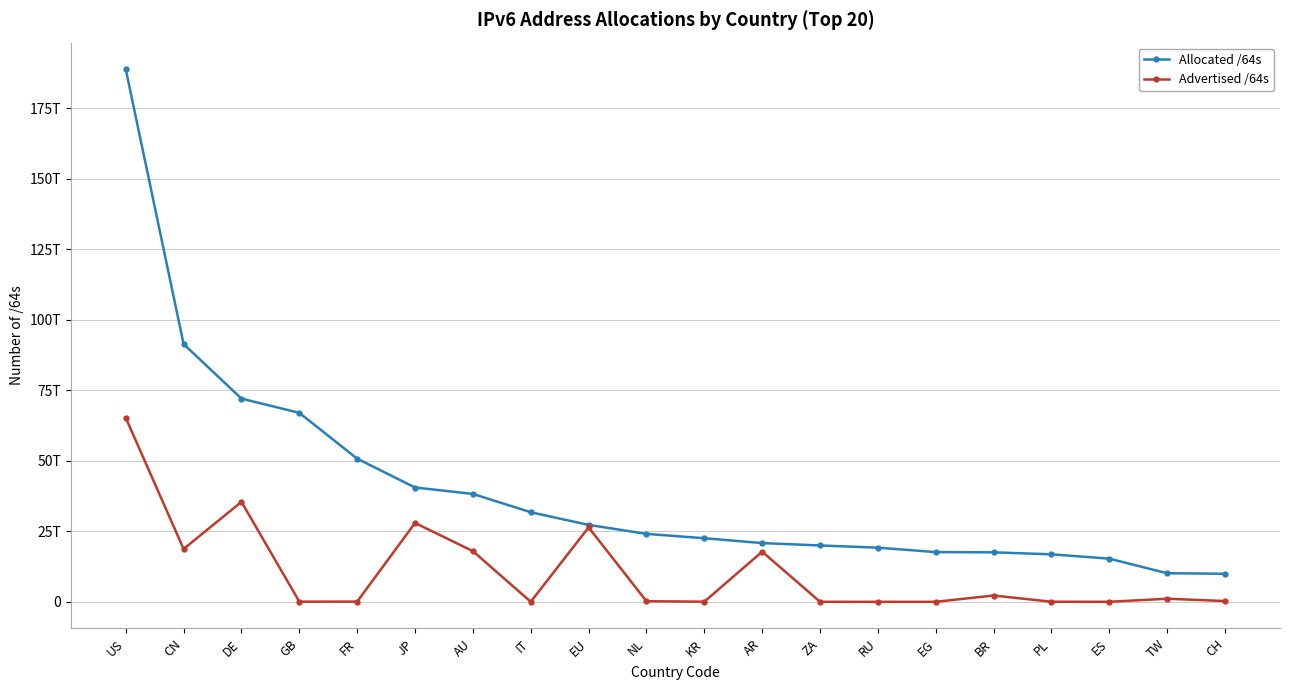

Which series has the widest spread of values?

Allocated /64s